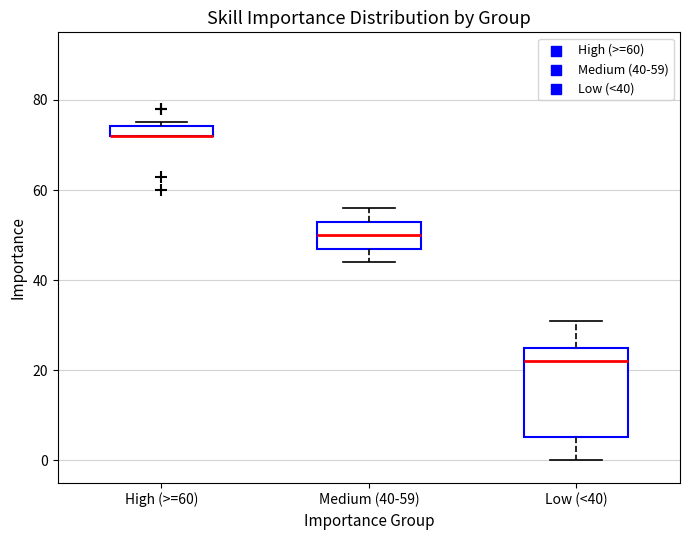

Where does the upper whisker of the box for Medium (40-59) end on the y-axis? The values are not printed on the chart, so give them approximately, as read against the axis.

56